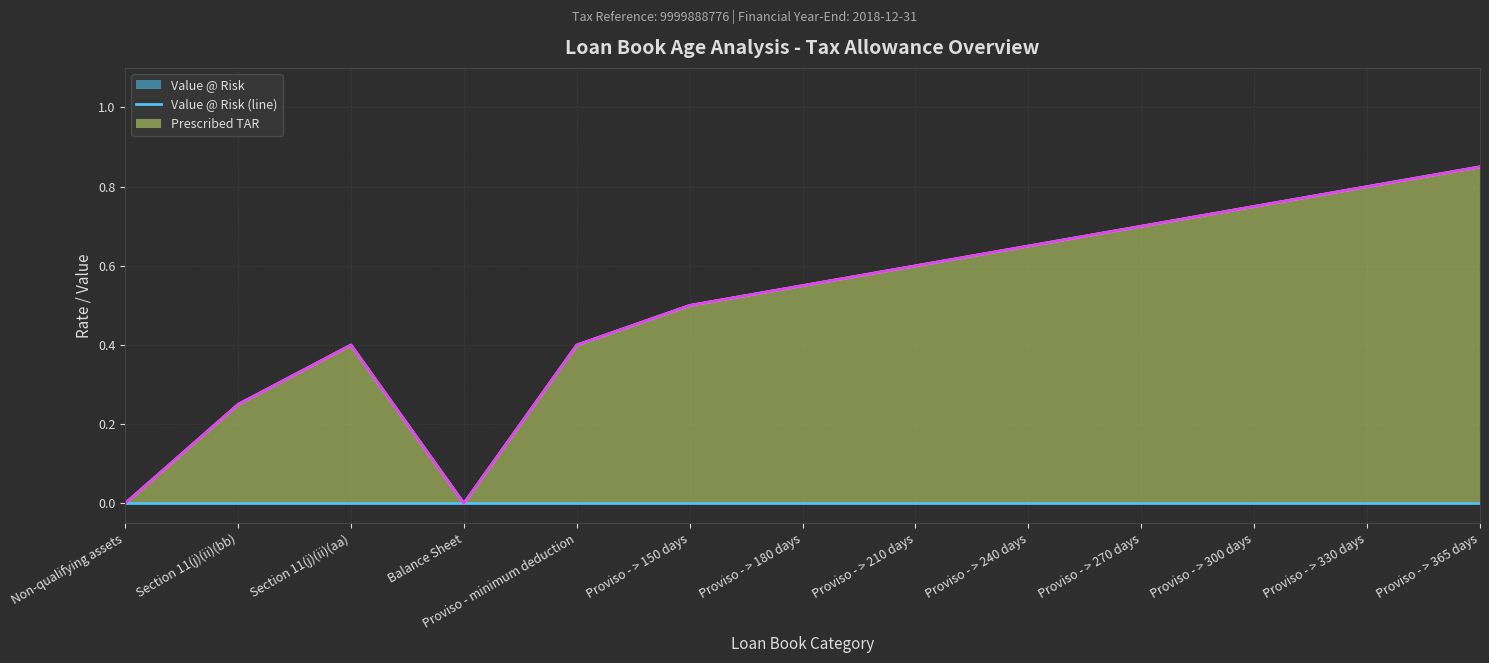

Which series changed the most between Proviso - minimum deduction and Proviso - > 300 days?

Prescribed TAR (line)